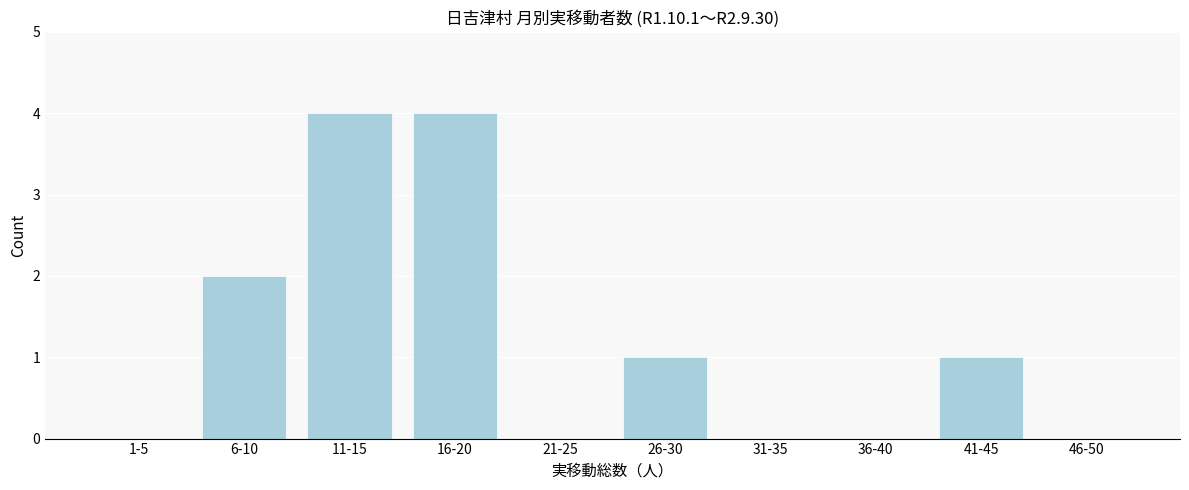

Reading left to right, transcribe all the data shown in this chart.

1-5=0	6-10=2	11-15=4	16-20=4	21-25=0	26-30=1	31-35=0	36-40=0	41-45=1	46-50=0